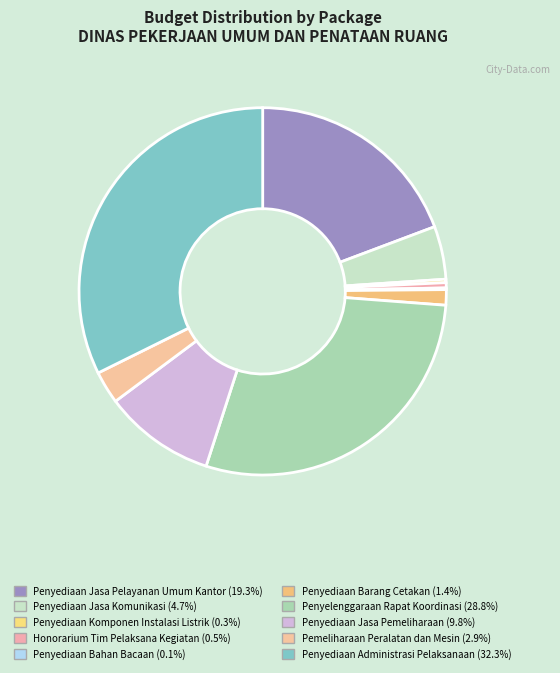

Combined, do Honorarium Tim Pelaksana Kegiatan and Penyediaan Barang Cetakan account for over 50%?

No